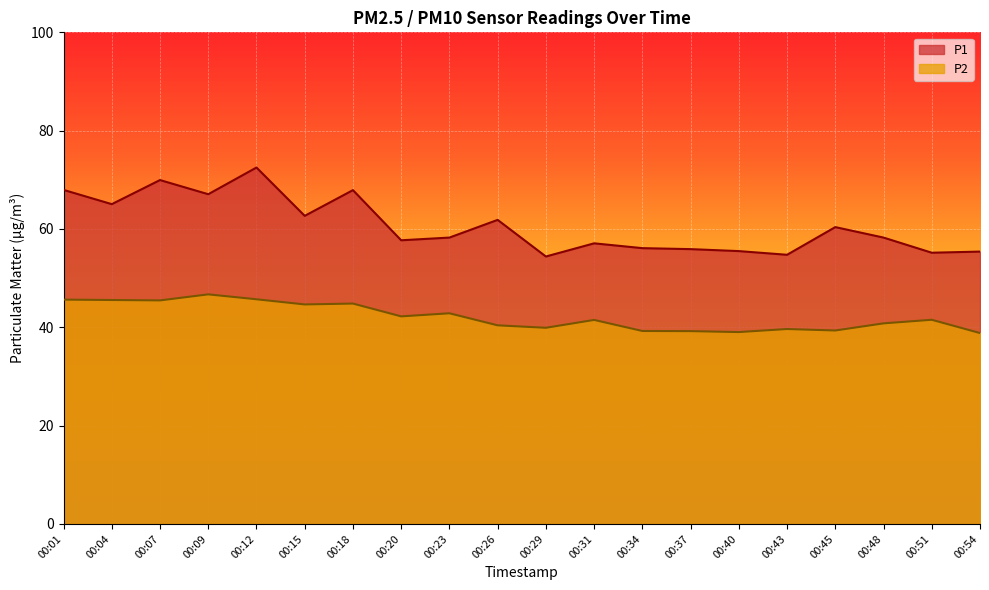

True or false: P1 and P2 intersect in this chart.

False